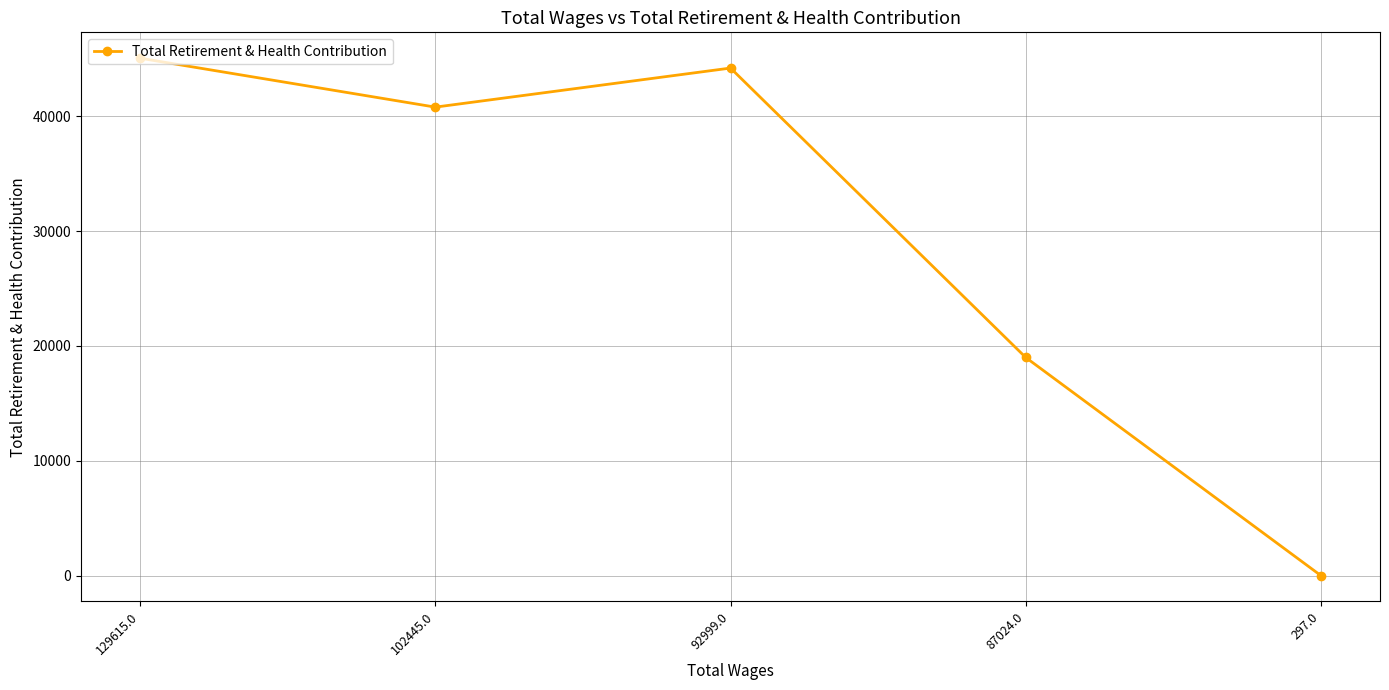

At which label is the value closest to 22531?

87024.0